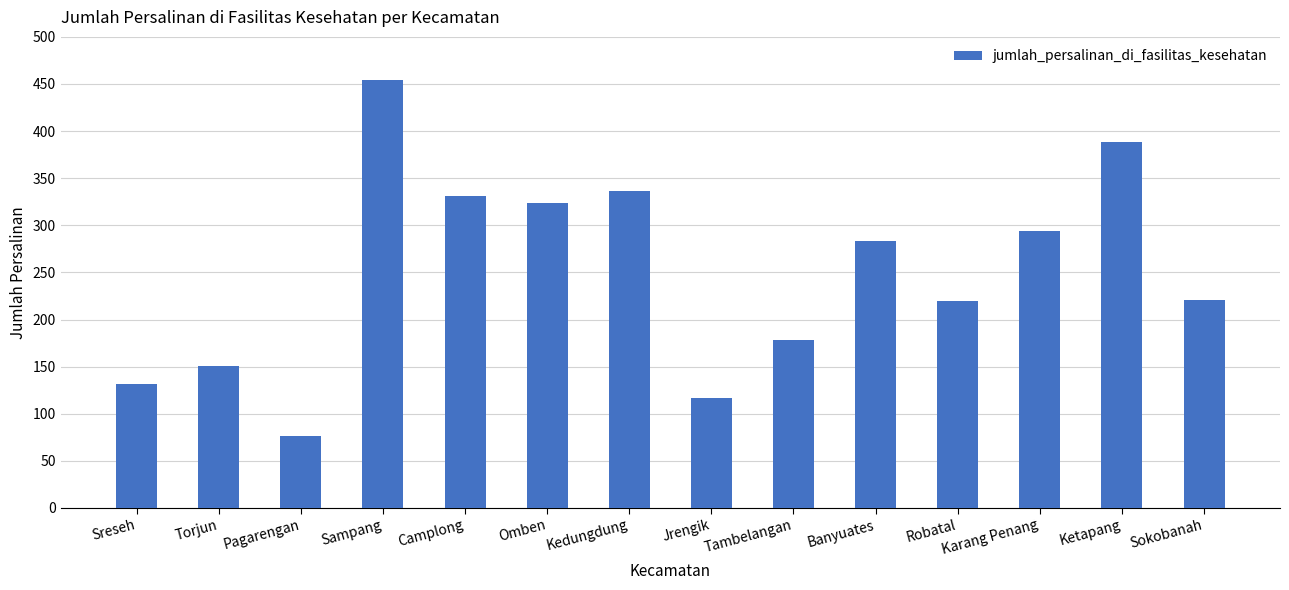

Where does the data first go above 283?

Sampang